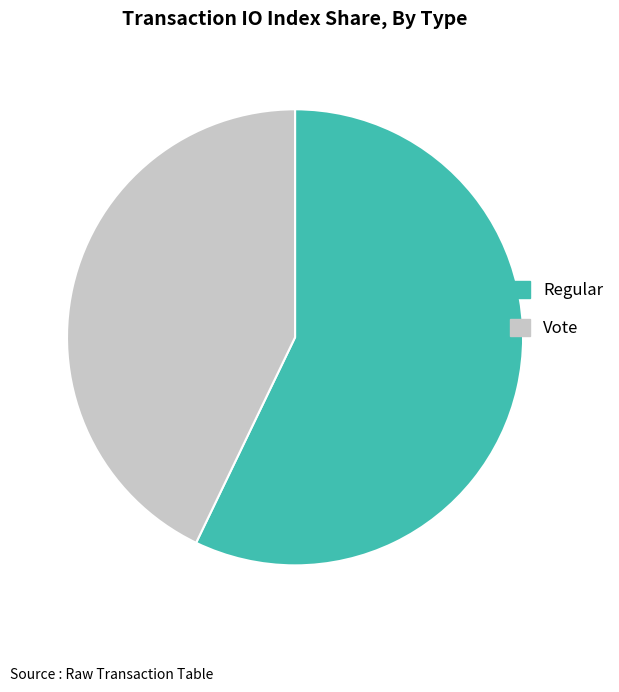

Is there any slice that represents more than half of the pie?

Yes